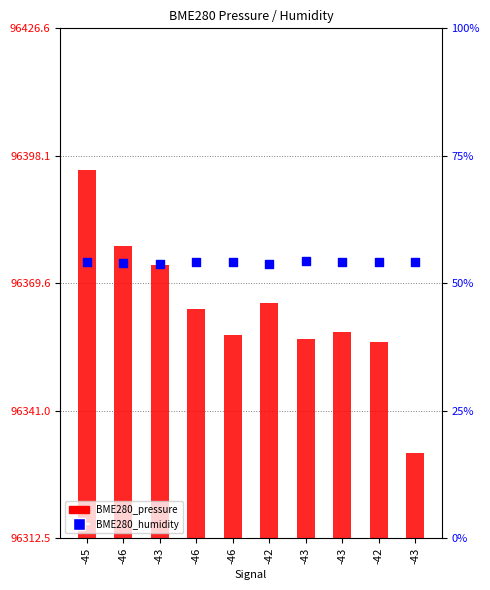

What are all the series names shown in the legend?

BME280_pressure, BME280_humidity